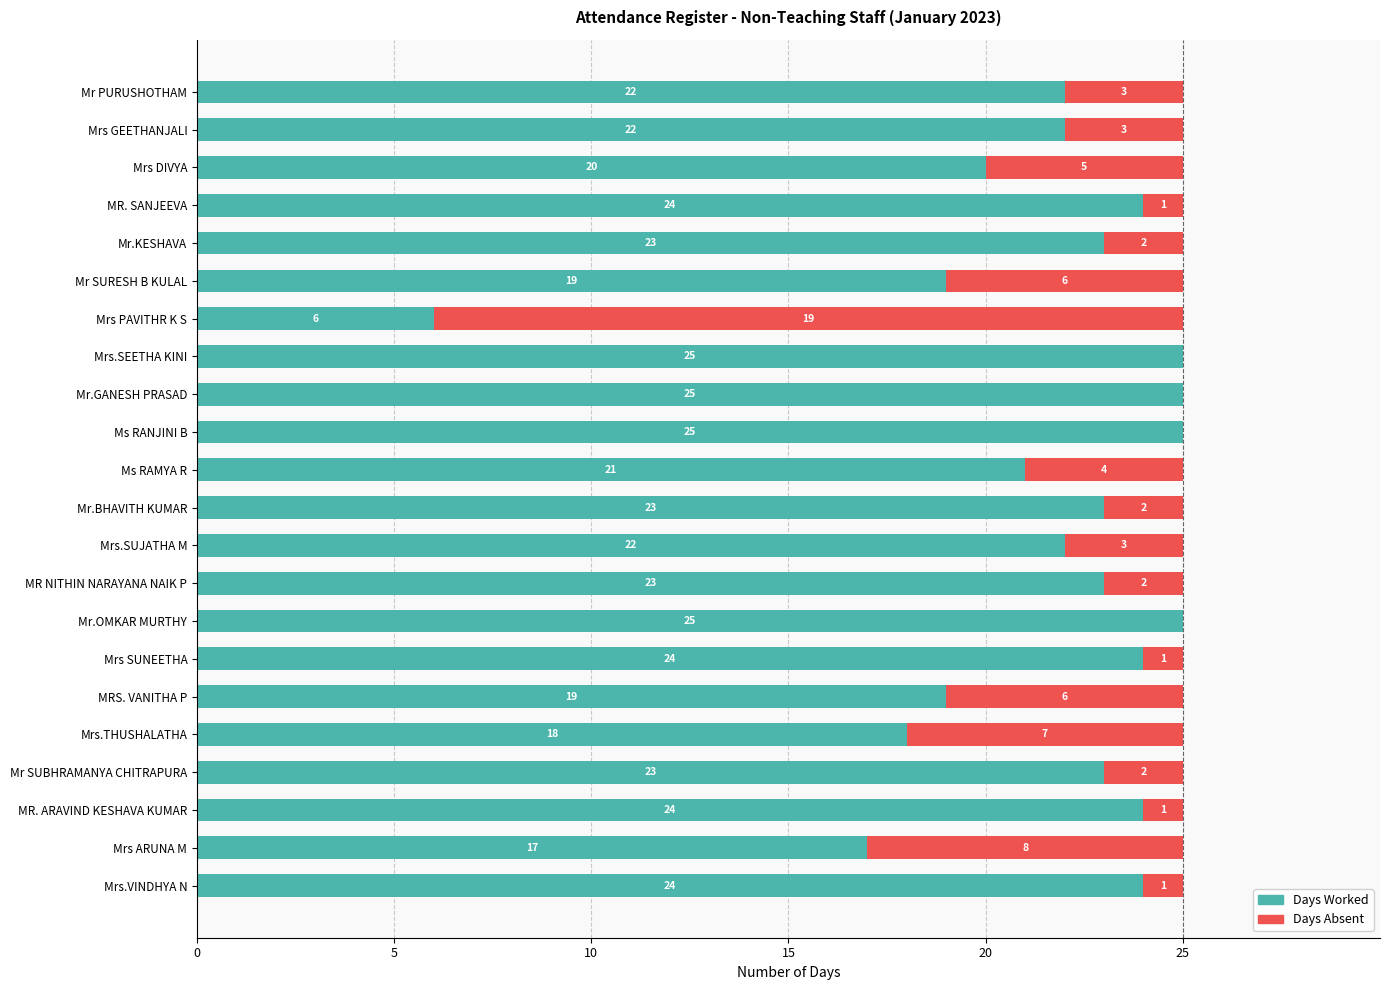

How many data points does each series have?

22